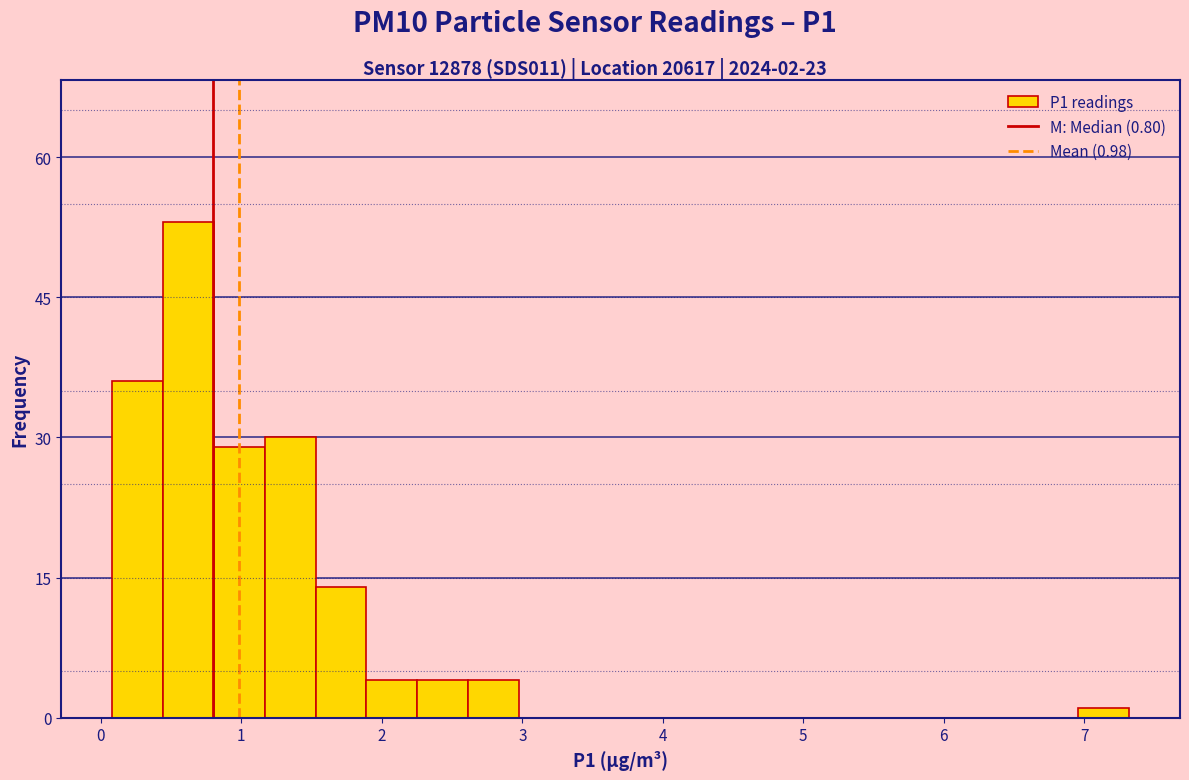

Around what value on the x-axis is the tallest bar? Give the approximate position of its centre, as read against the axis.

0.6